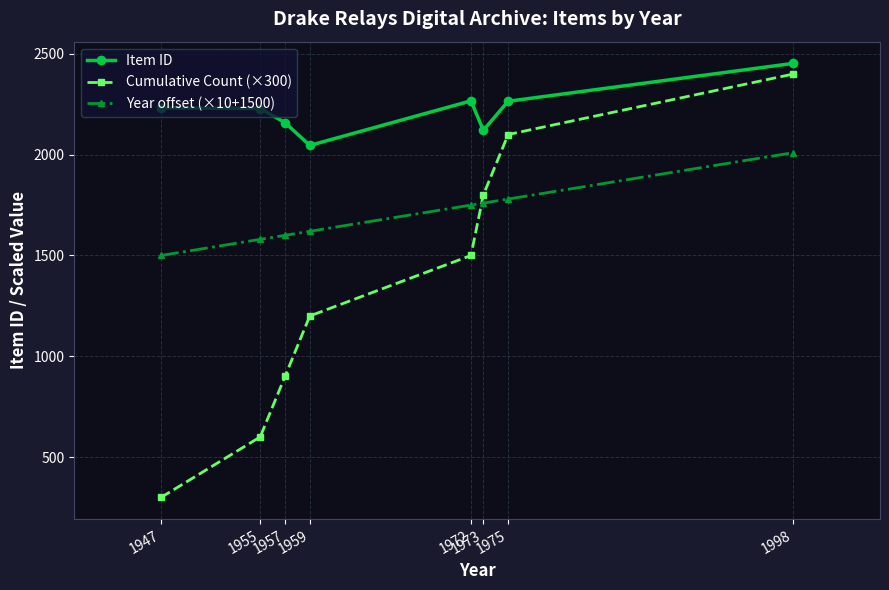

In Item ID, how many points are higher than both neighbors (excluding endpoints)?

1